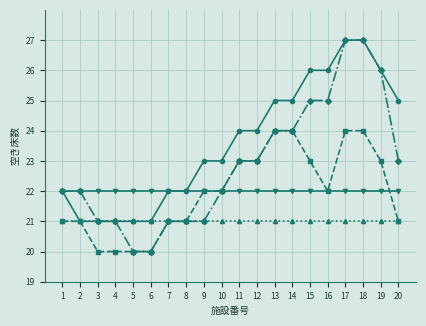

What is the total value across all series at 6?

104